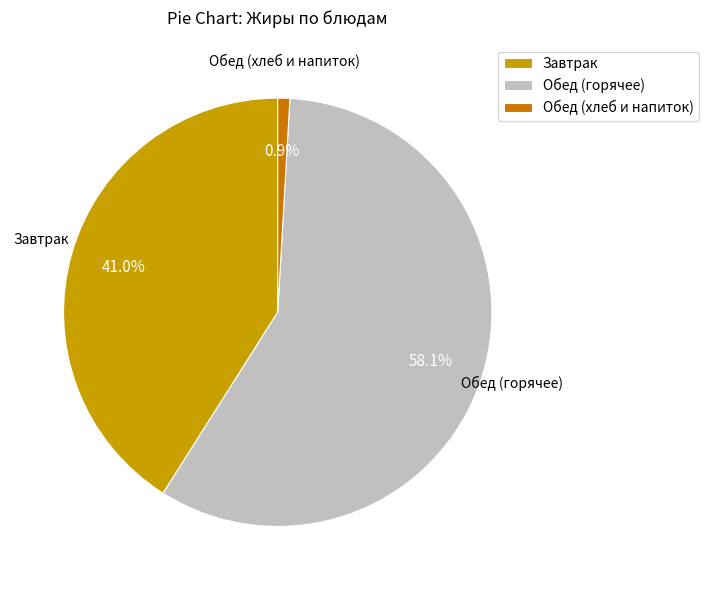

How much of the chart is everything except Обед (хлеб и напиток)?

99.1%